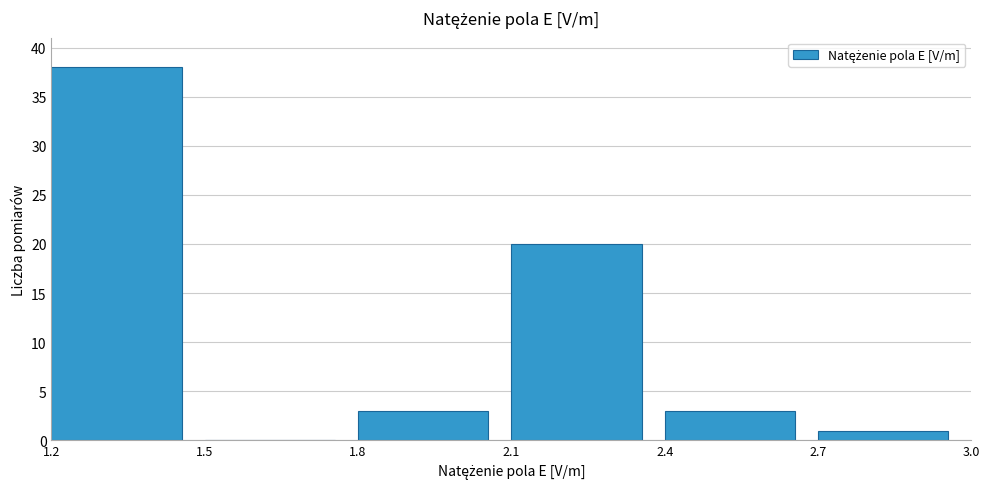

What is the height of the bar covering 2.4 to 2.7 on the x-axis? The values are not printed on the chart, so give them approximately, as read against the axis.

3